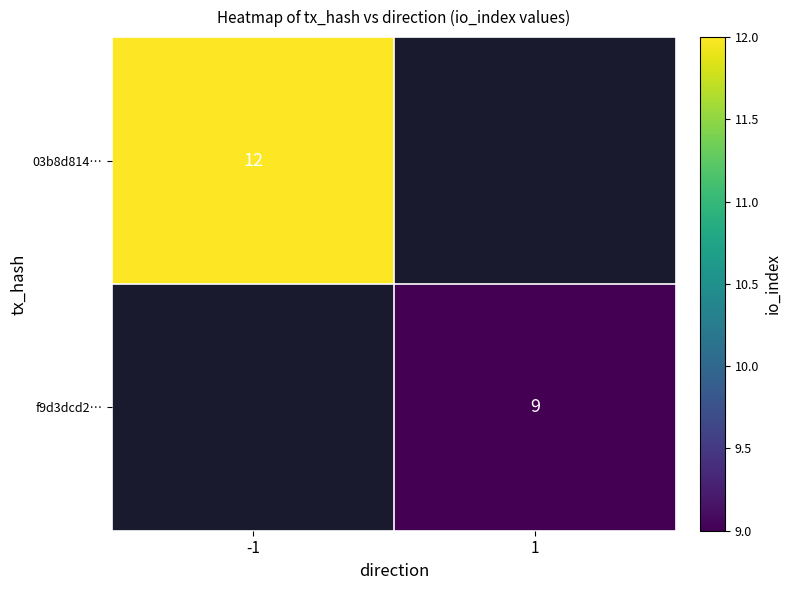

At which category does the chart reach its peak across all series?

-1